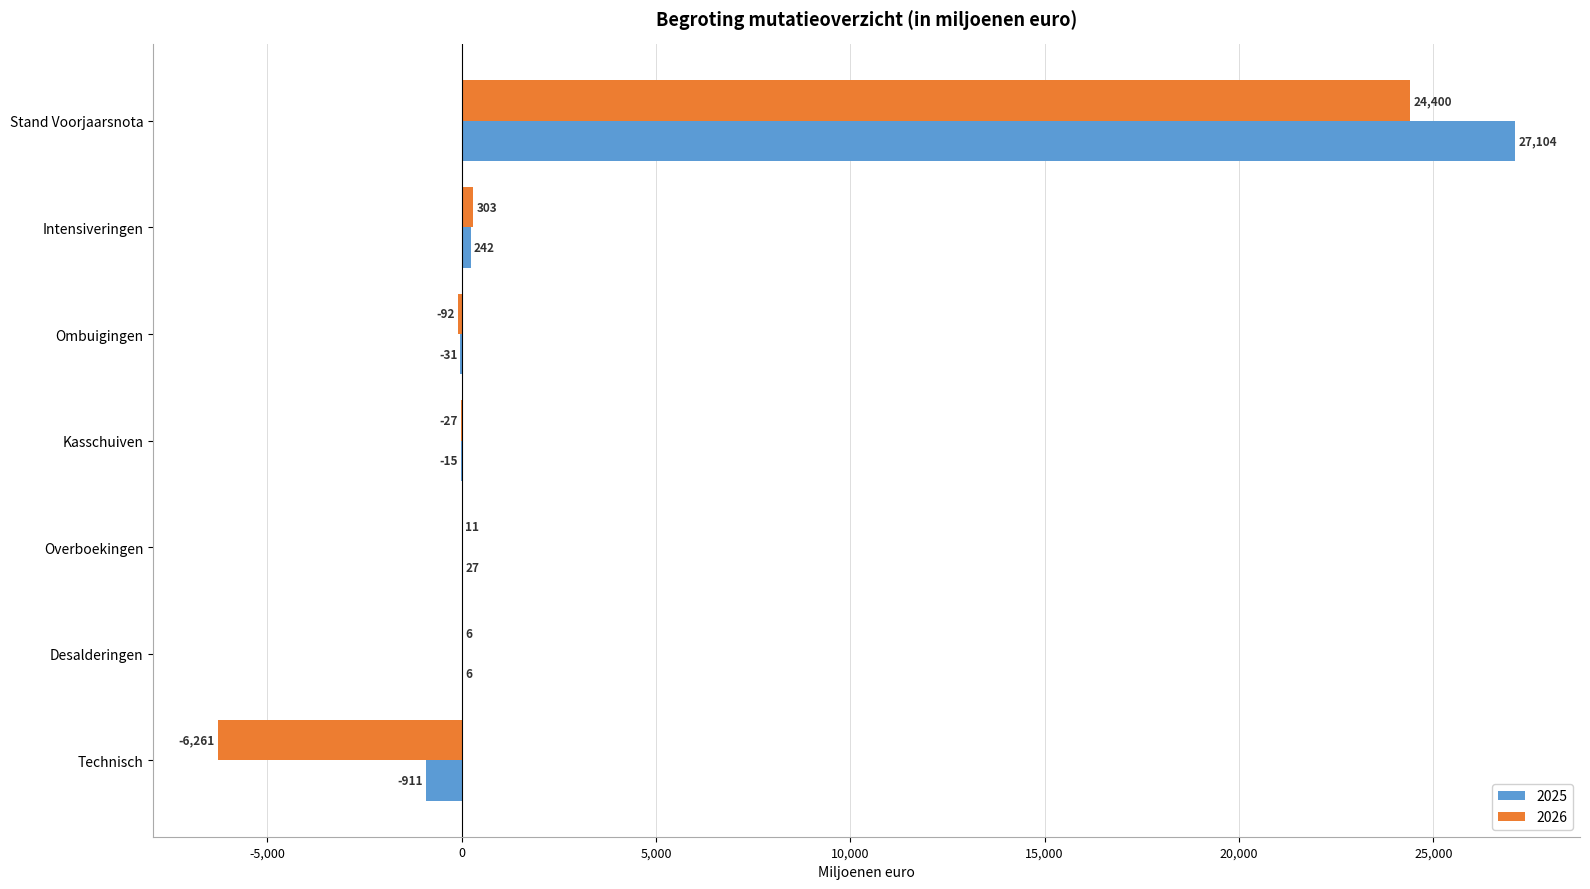

What is the sum of all 2026 values?

18340